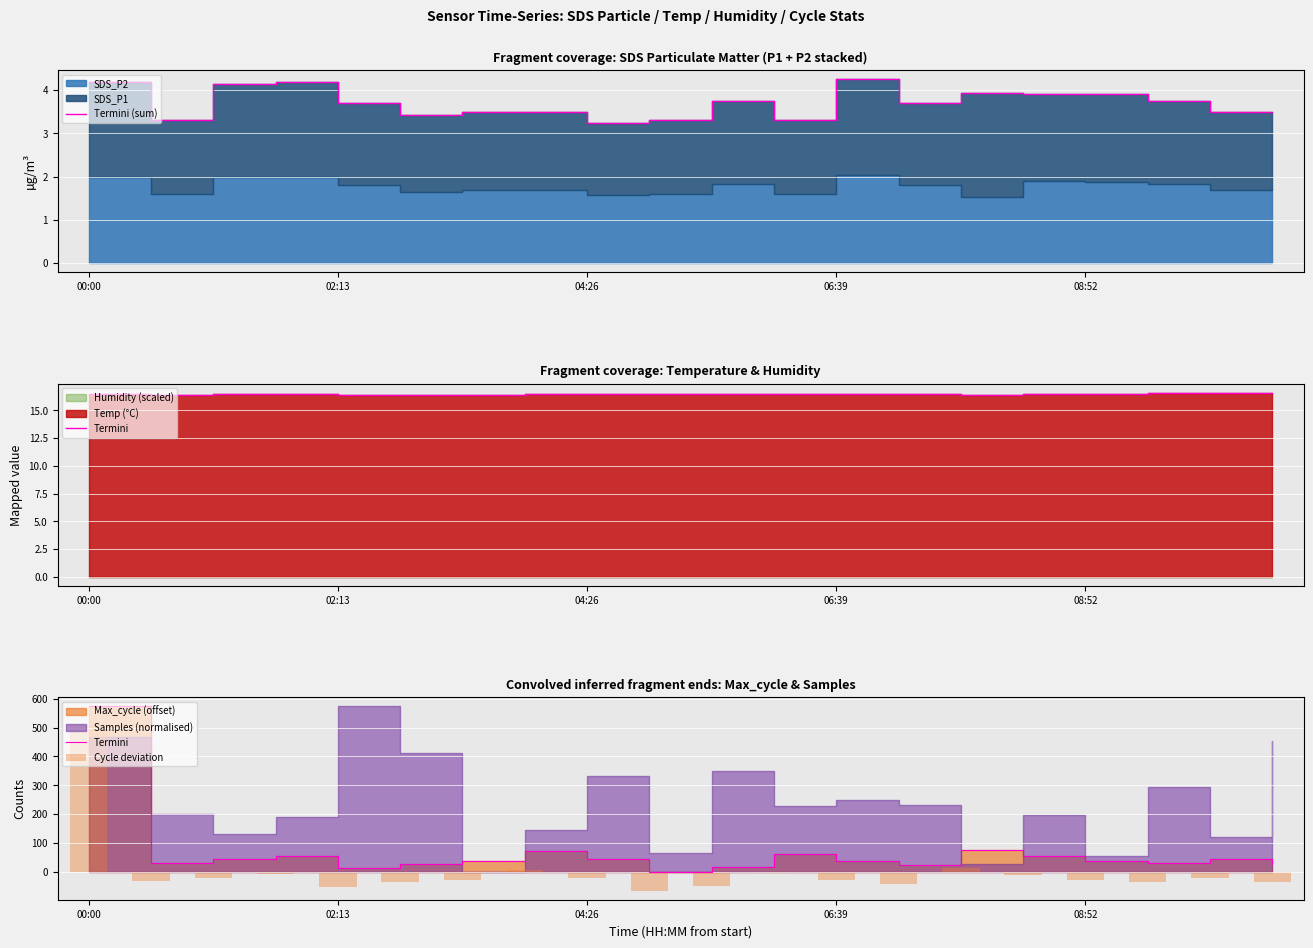

What is the difference between the maximum and minimum values in the Termini series?

573.0